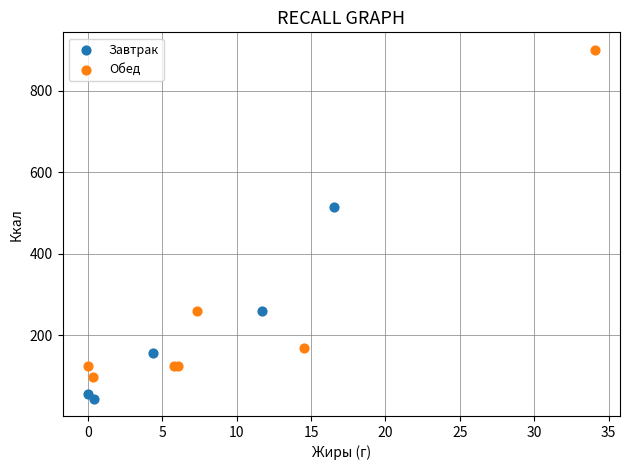

What are all the series names shown in the legend?

Завтрак, Обед